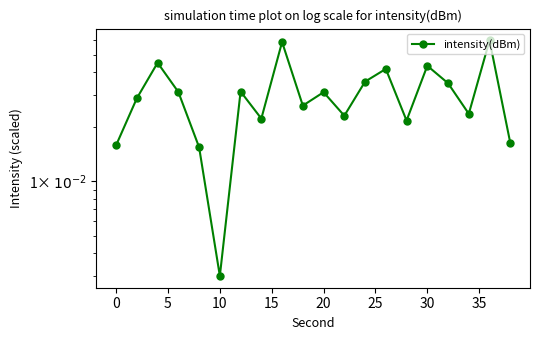

How many categories are shown in the chart?

20